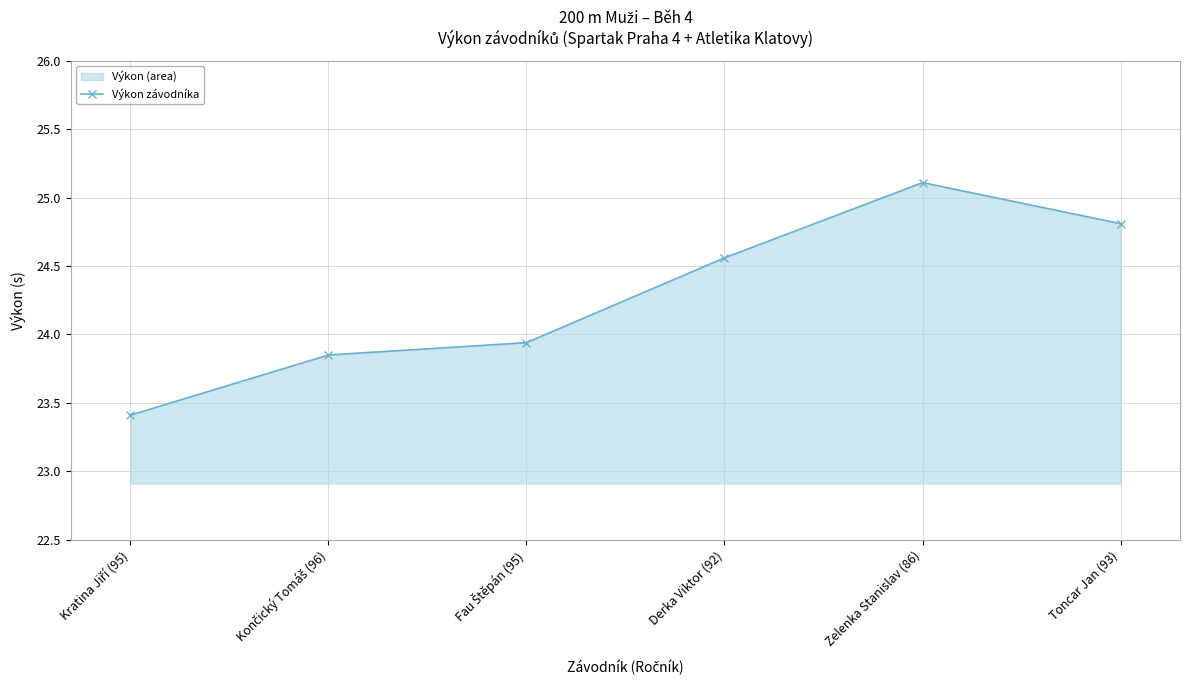

What is the difference between the second highest and minimum values?

1.4